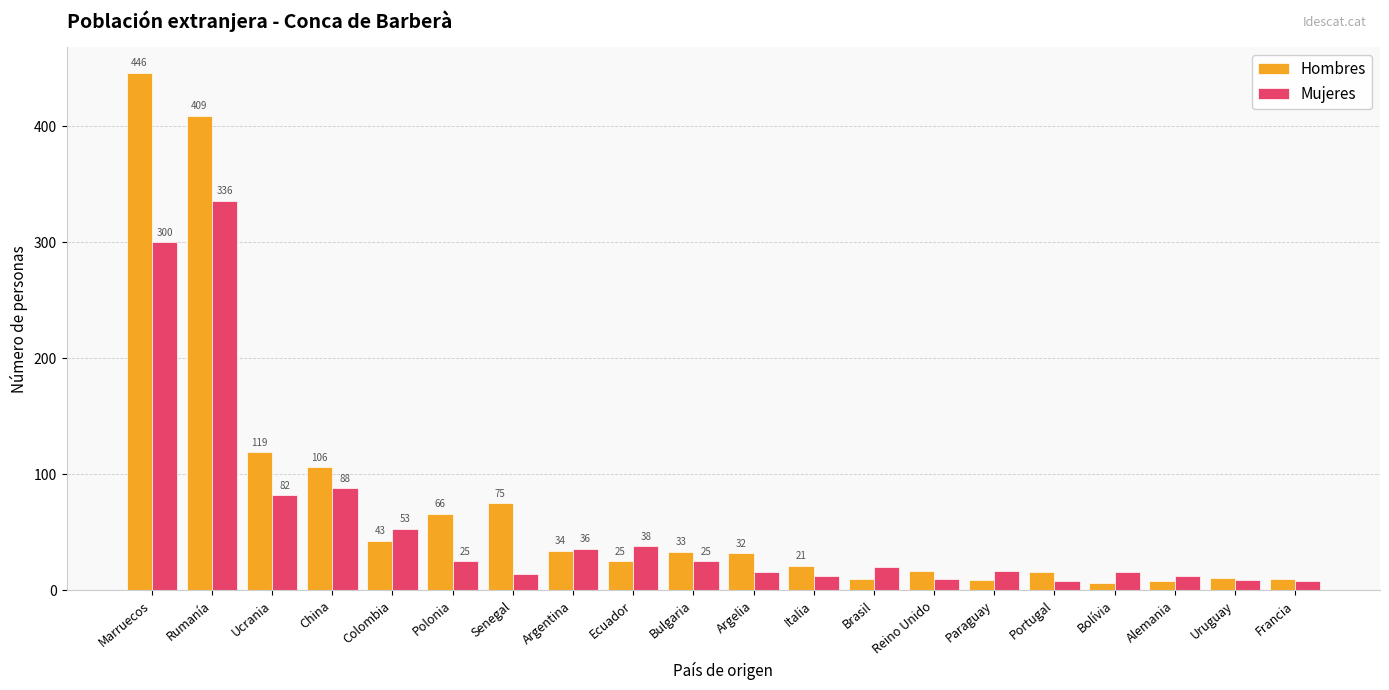

What is the label of the 8th bar from the left?

Argentina